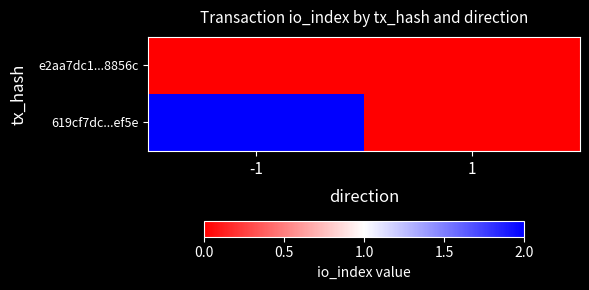

Rank the series by their maximum value, from lowest to highest.

e2aa7dc1...8856c, 619cf7dc...ef5e